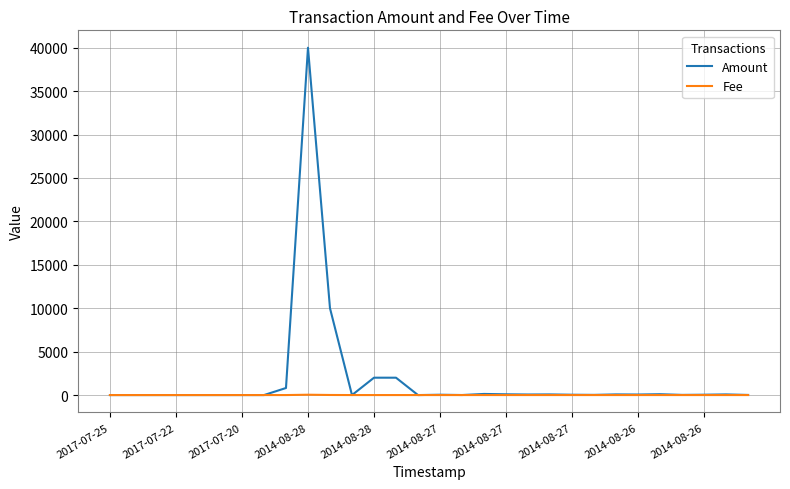

What is the maximum value shown in the chart?

40001.0